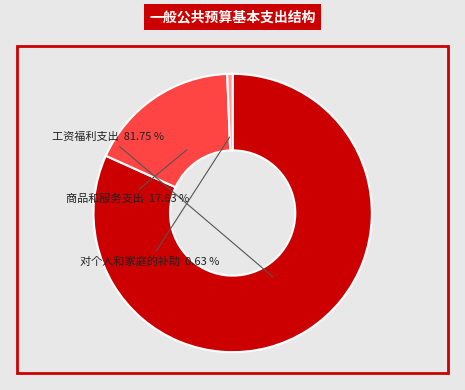

To the nearest percent, what is the average slice percentage?

33%